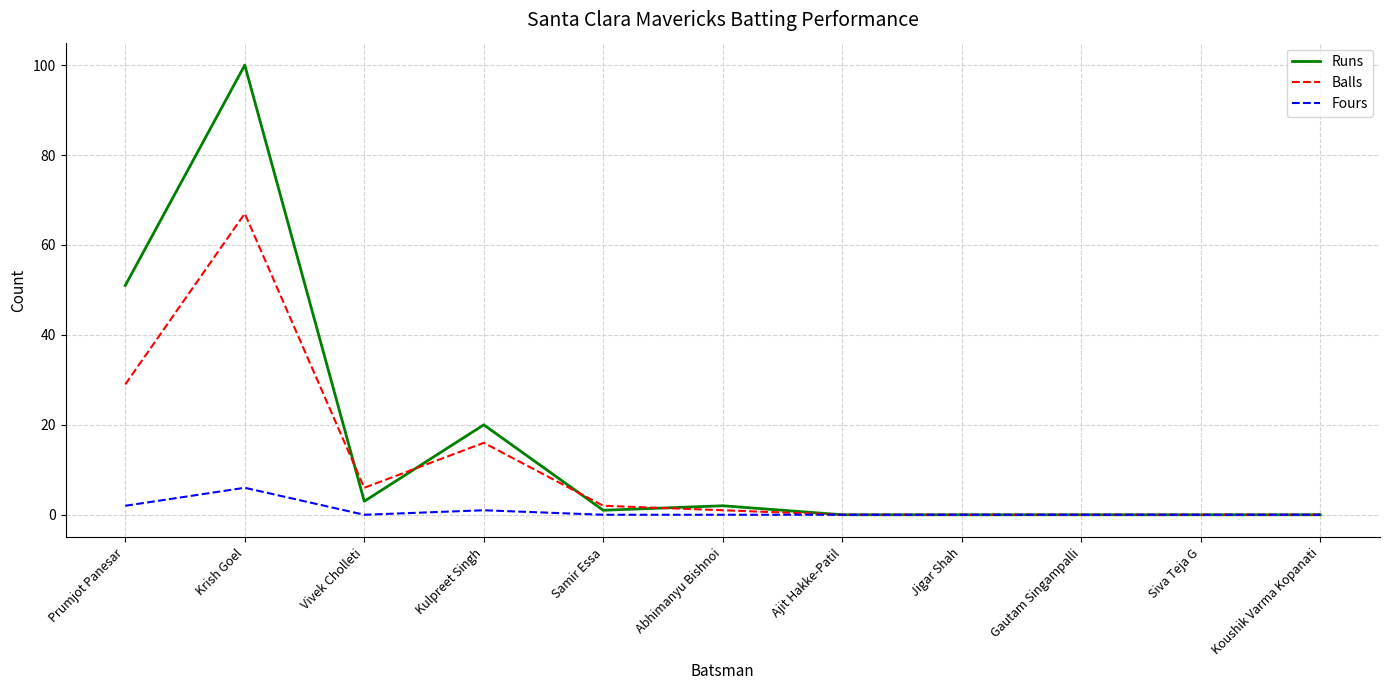

What is the difference between the second highest and second lowest values in the Fours series?

2